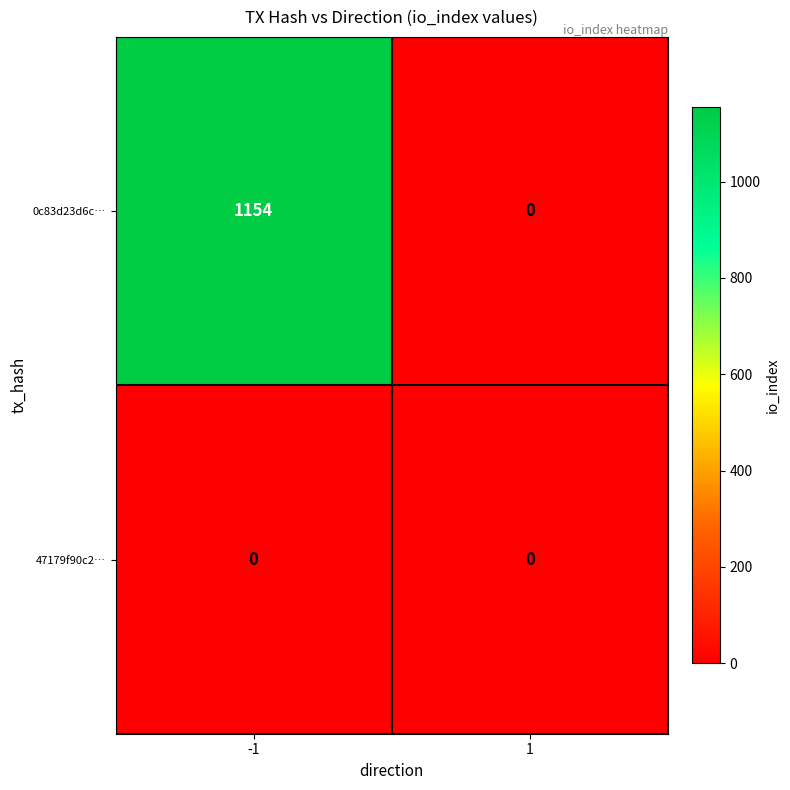

The value of 0c83d23d6c… at 1 is 419. True or false?

False